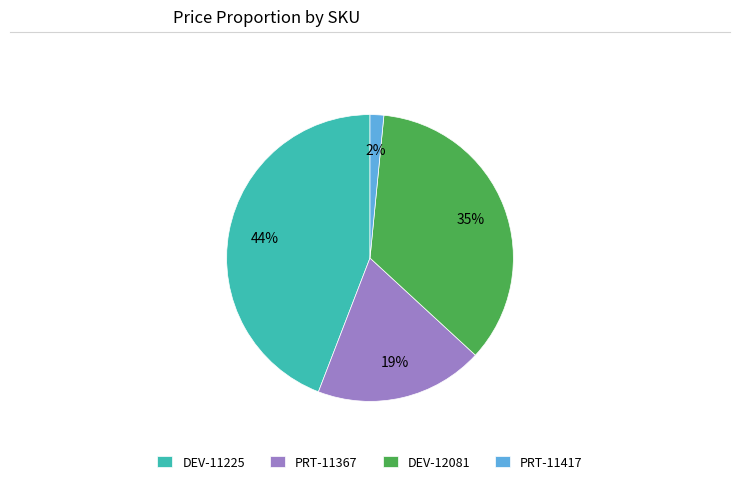

Do PRT-11417 and PRT-11367 together represent more than half of the pie?

No